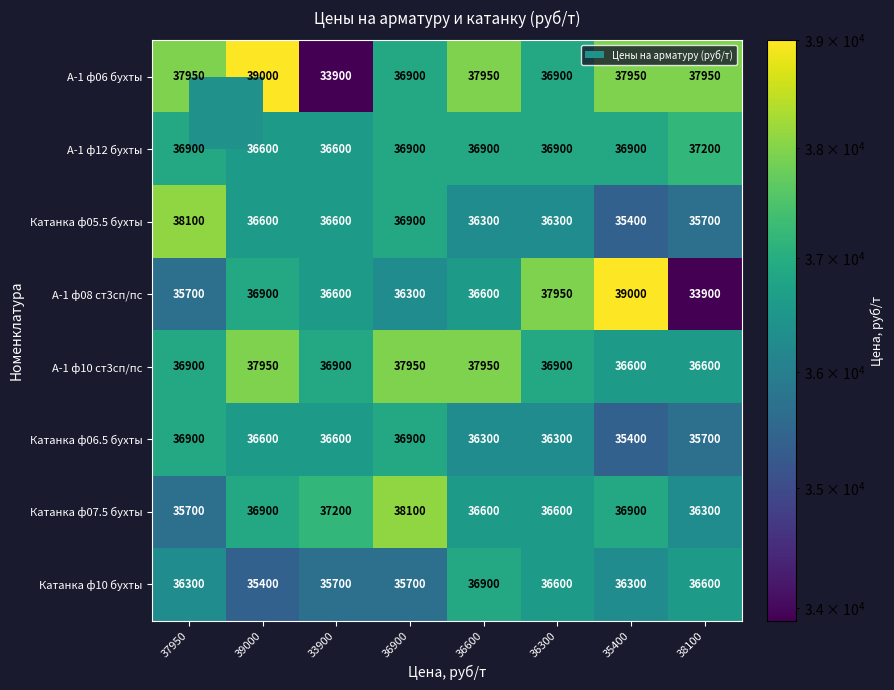

What is the sum of the А-1 ф12 бухты values at 36600 and 35400?

73800